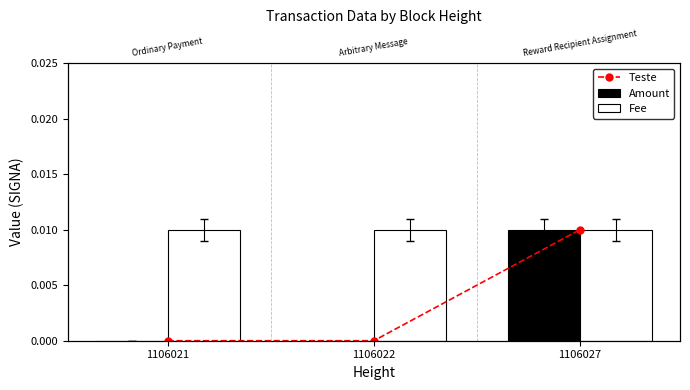

At which category is the sum across all series the highest?

1106027